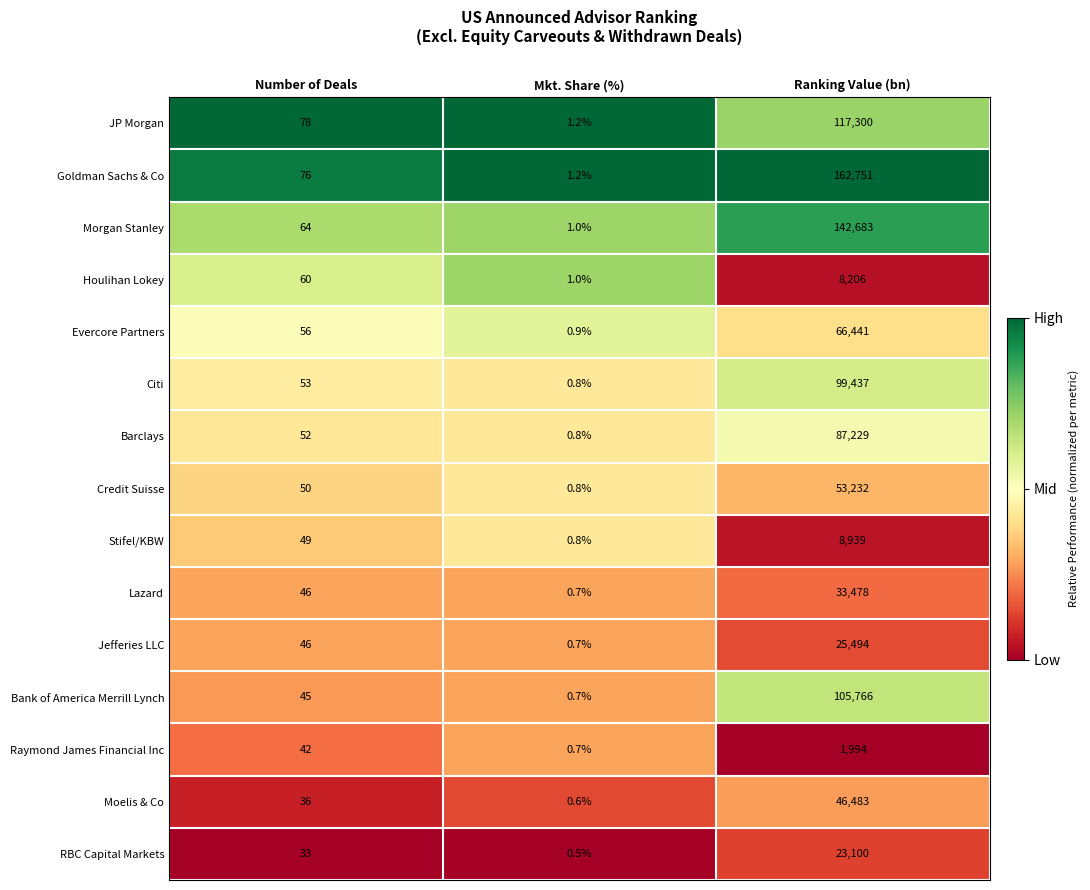

How many series are shown in this chart?

15